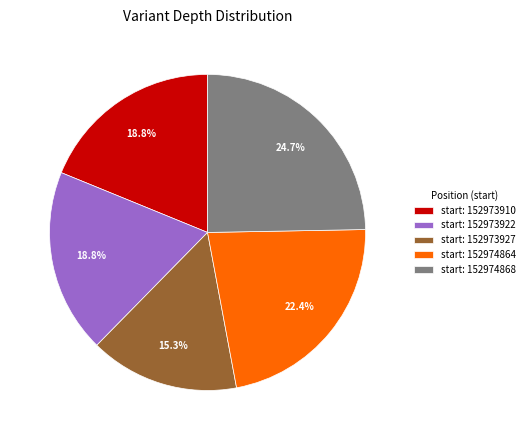

What portion of the pie excludes start: 152973927?

84.7%